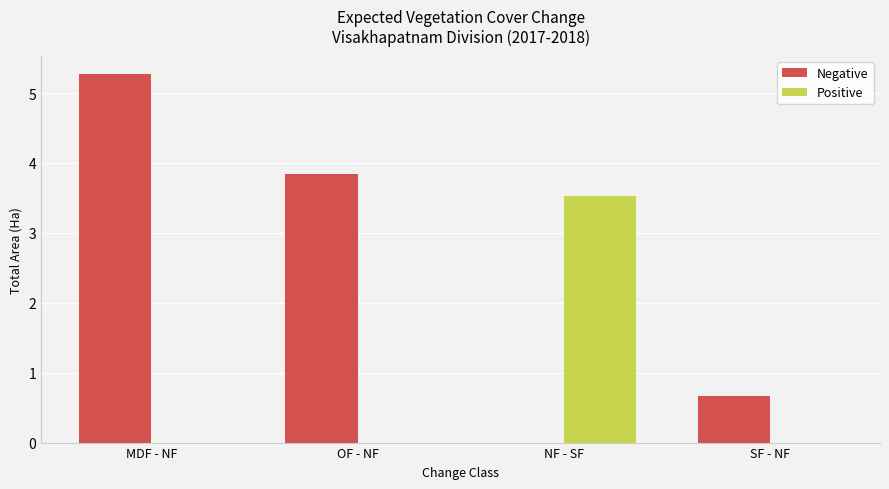

Which series has the largest range (max minus min)?

Negative